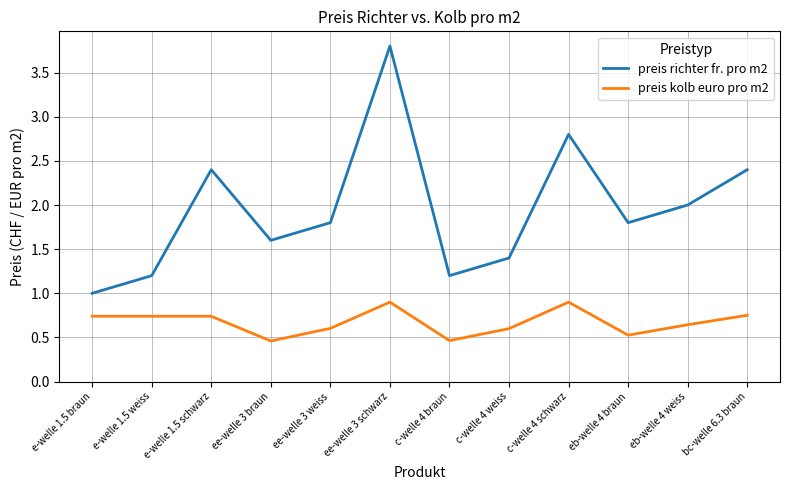

Is this an area chart (filled region under the line)?

No